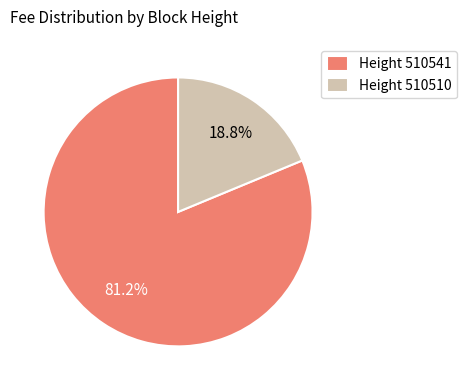

Combined, what portion of the pie is Height 510510 and Height 510541?

100.0%